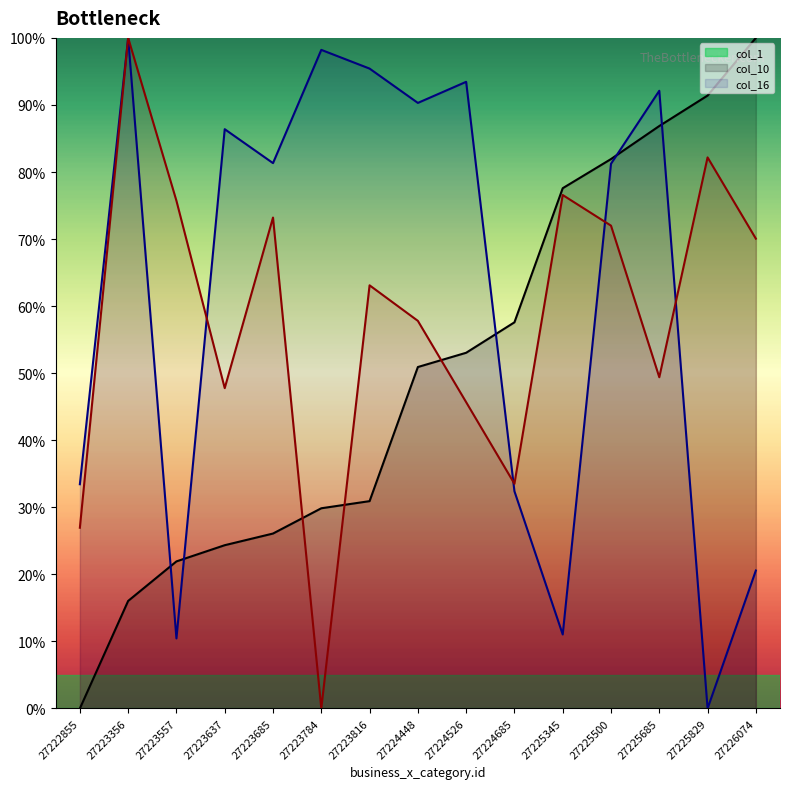

Which series ends up on top after the final intersection of col_10 and col_1?

col_1